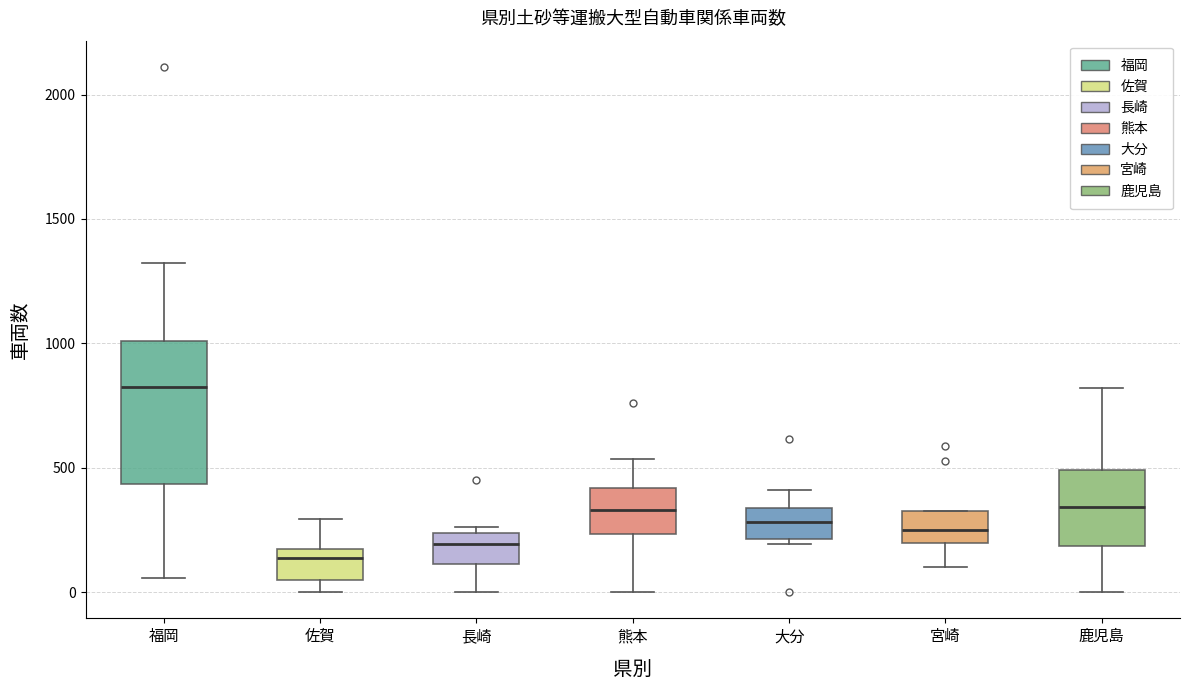

Where does the upper whisker of the box for 熊本 end on the y-axis? The values are not printed on the chart, so give them approximately, as read against the axis.

550